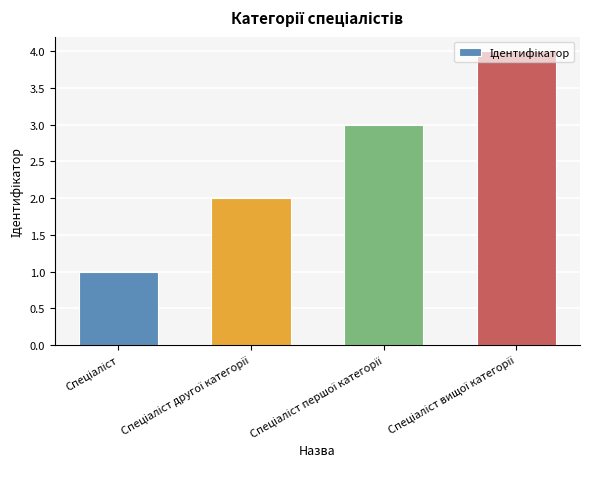

What is the sum of all values?

10